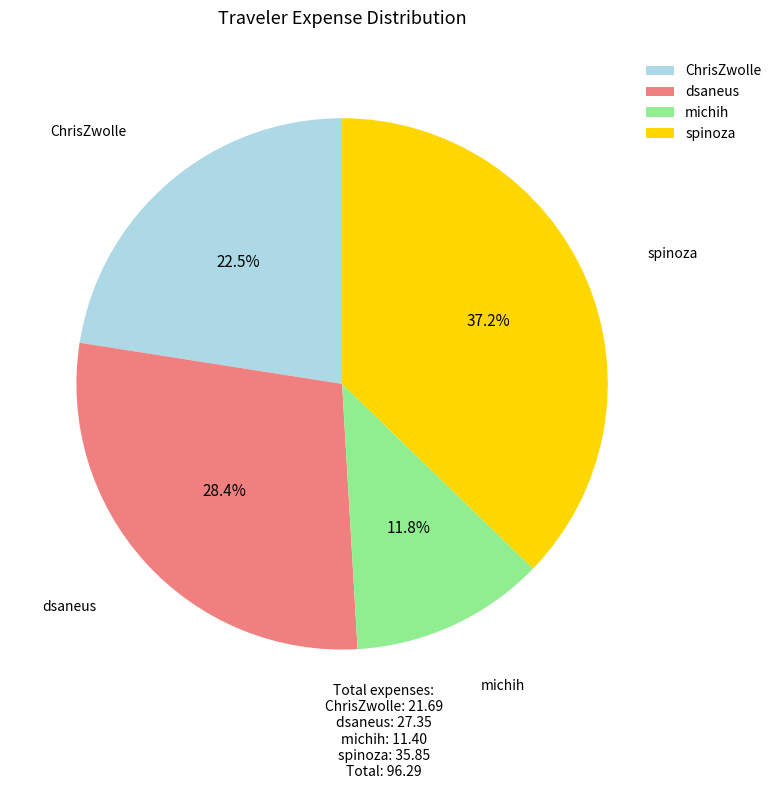

Which slice is the smallest?

michih